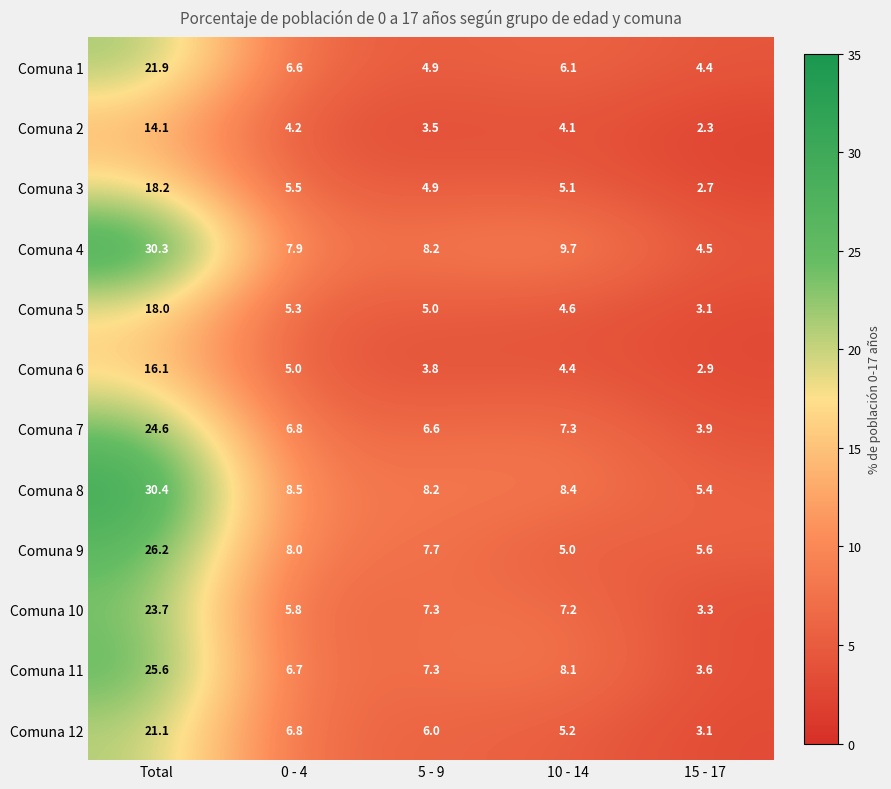

What value does the Comuna 1 series have at Total?

21.9